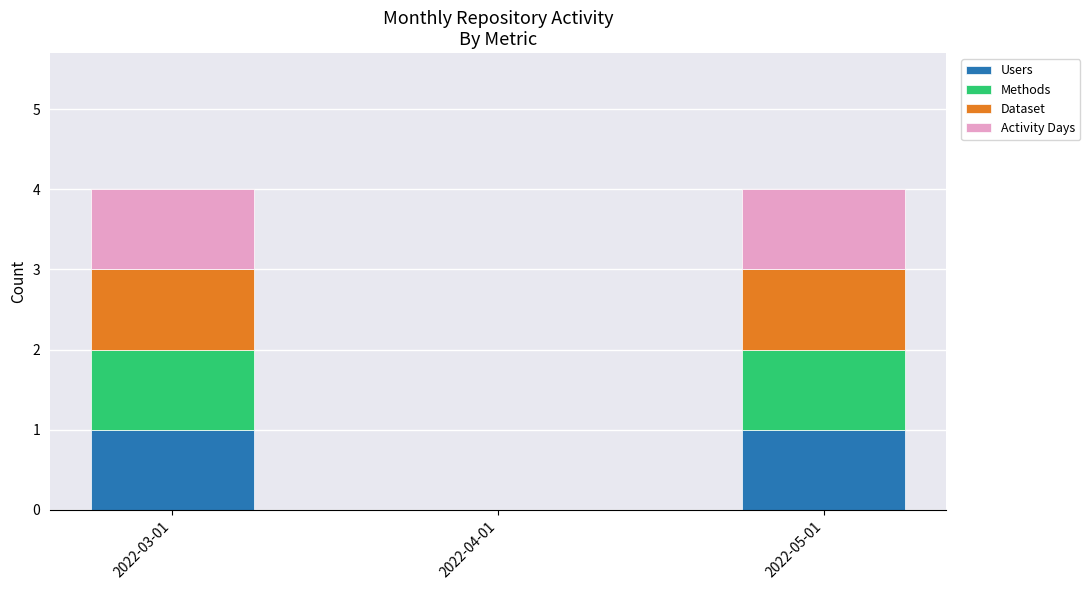

Reading right to left, list the values for the Users series.

2022-05-01=1	2022-04-01=0	2022-03-01=1